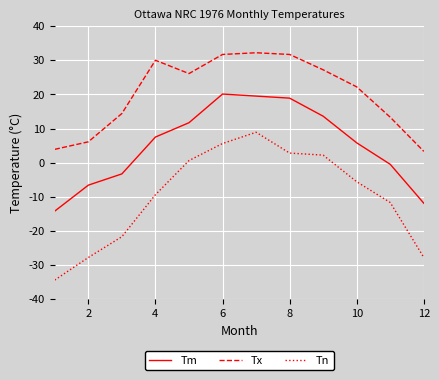

Which series has the widest spread of values?

Tn